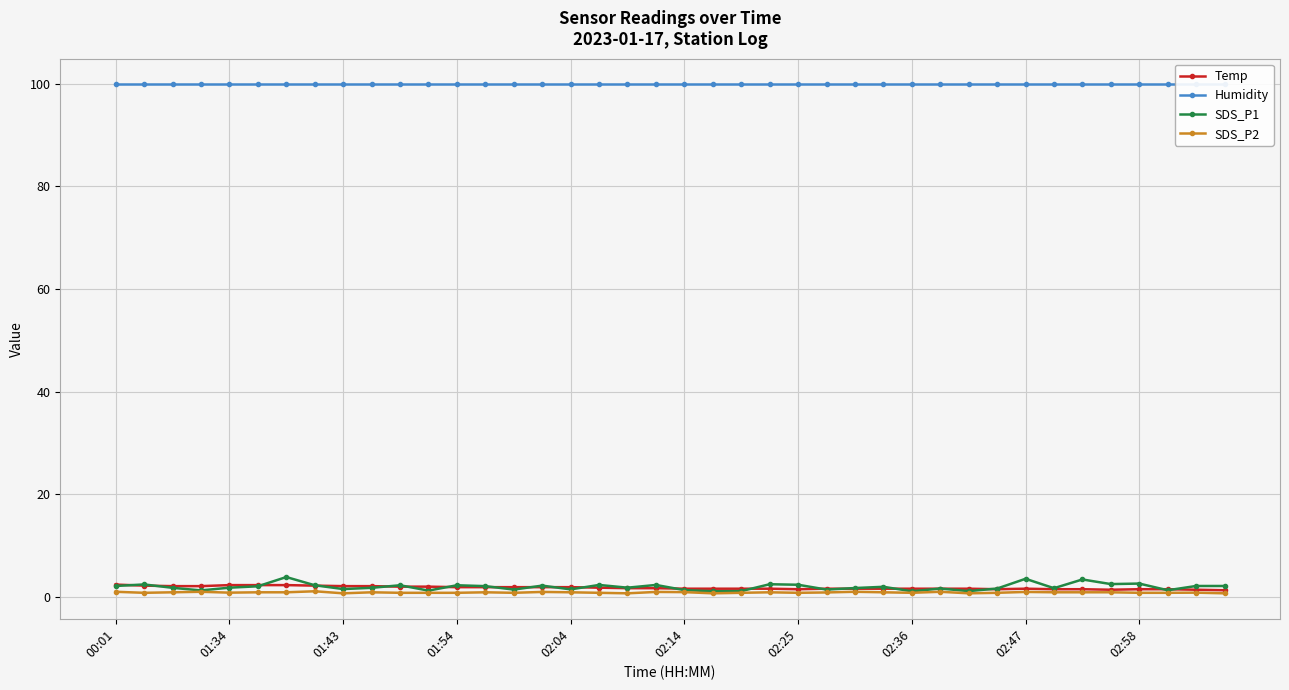

Is this an area chart (filled region under the line)?

No